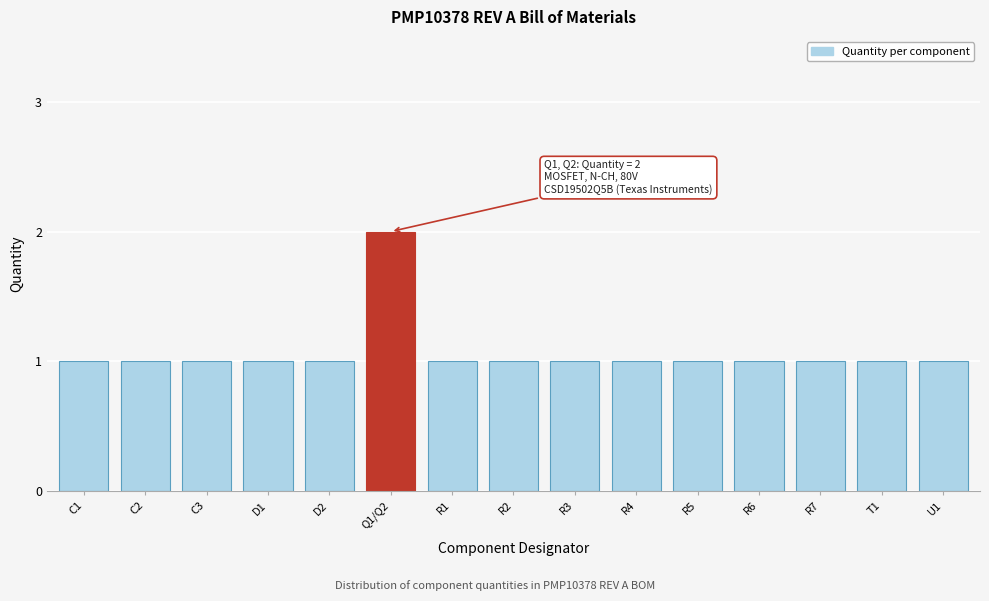

Reading right to left, extract all data points from this chart.

U1=1	T1=1	R7=1	R6=1	R5=1	R4=1	R3=1	R2=1	R1=1	Q1/Q2=2	D2=1	D1=1	C3=1	C2=1	C1=1